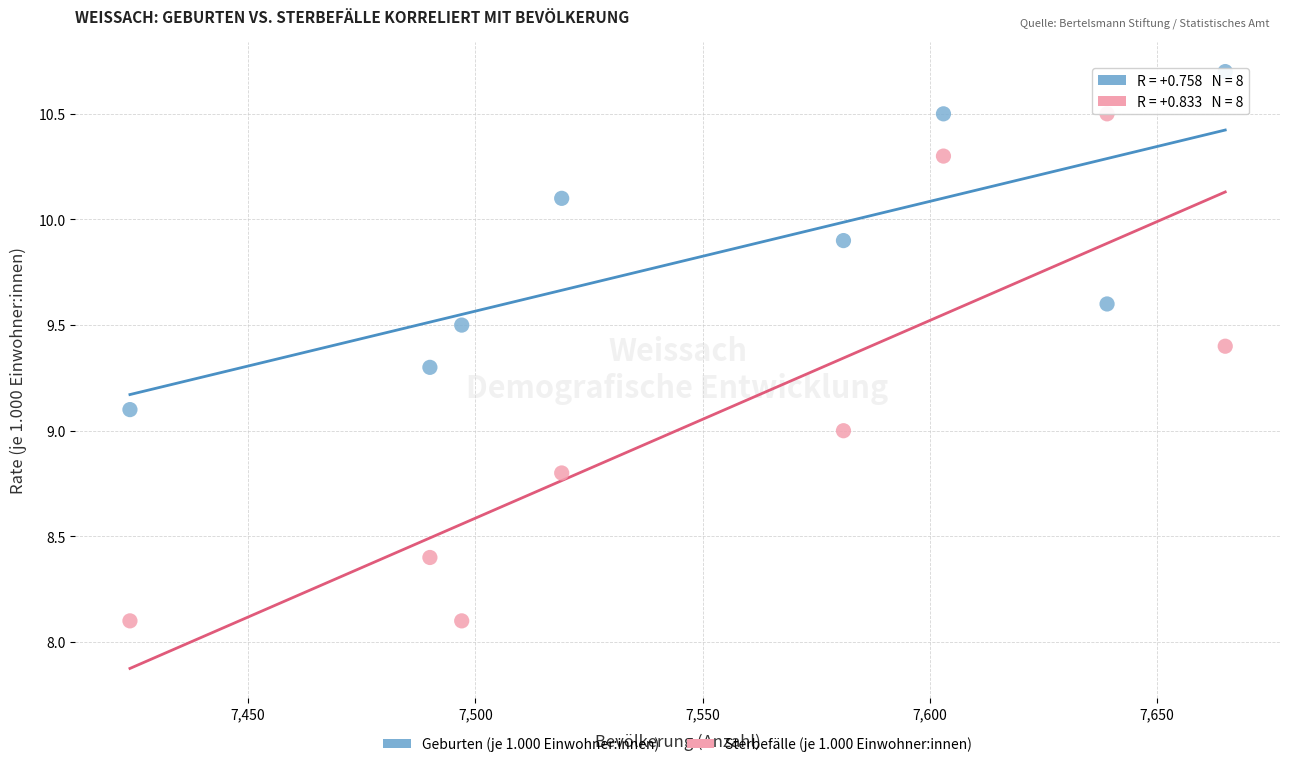

Across all data points, what is the range of Y values (max minus min)?

2.6